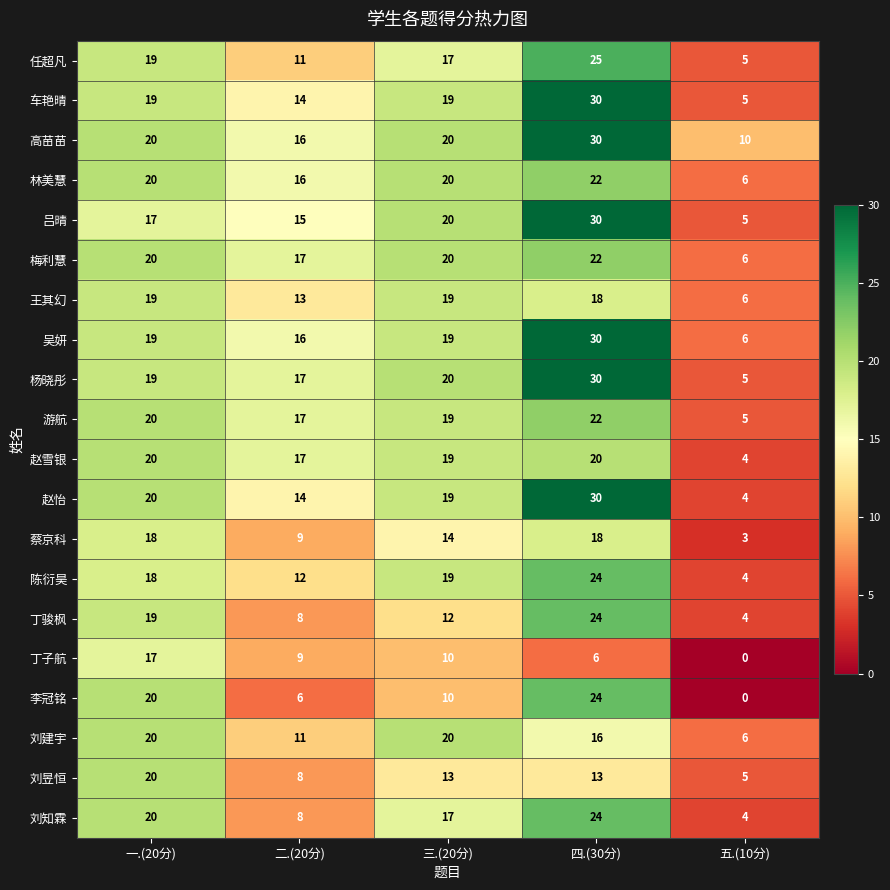

Count the 李冠铭 values in the range 6 to 20.

3